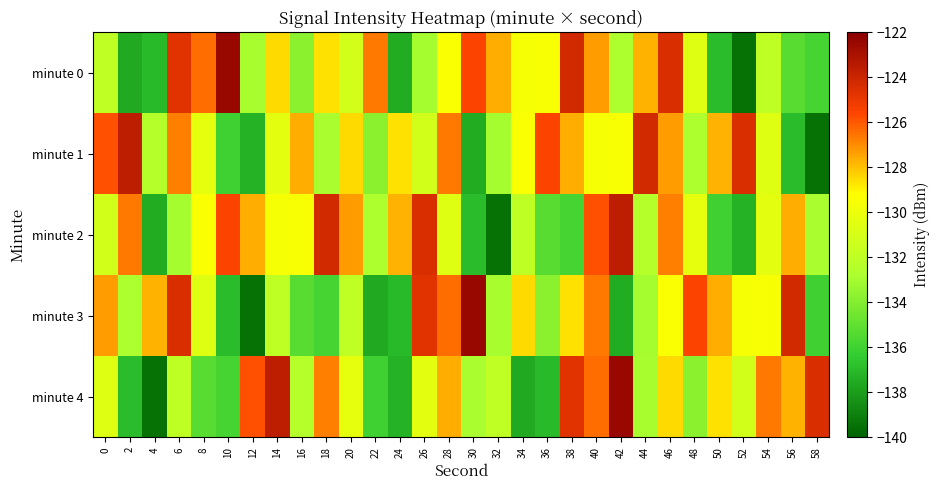

At 50, list the series in order from smallest to largest.

minute 0, minute 2, minute 4, minute 1, minute 3